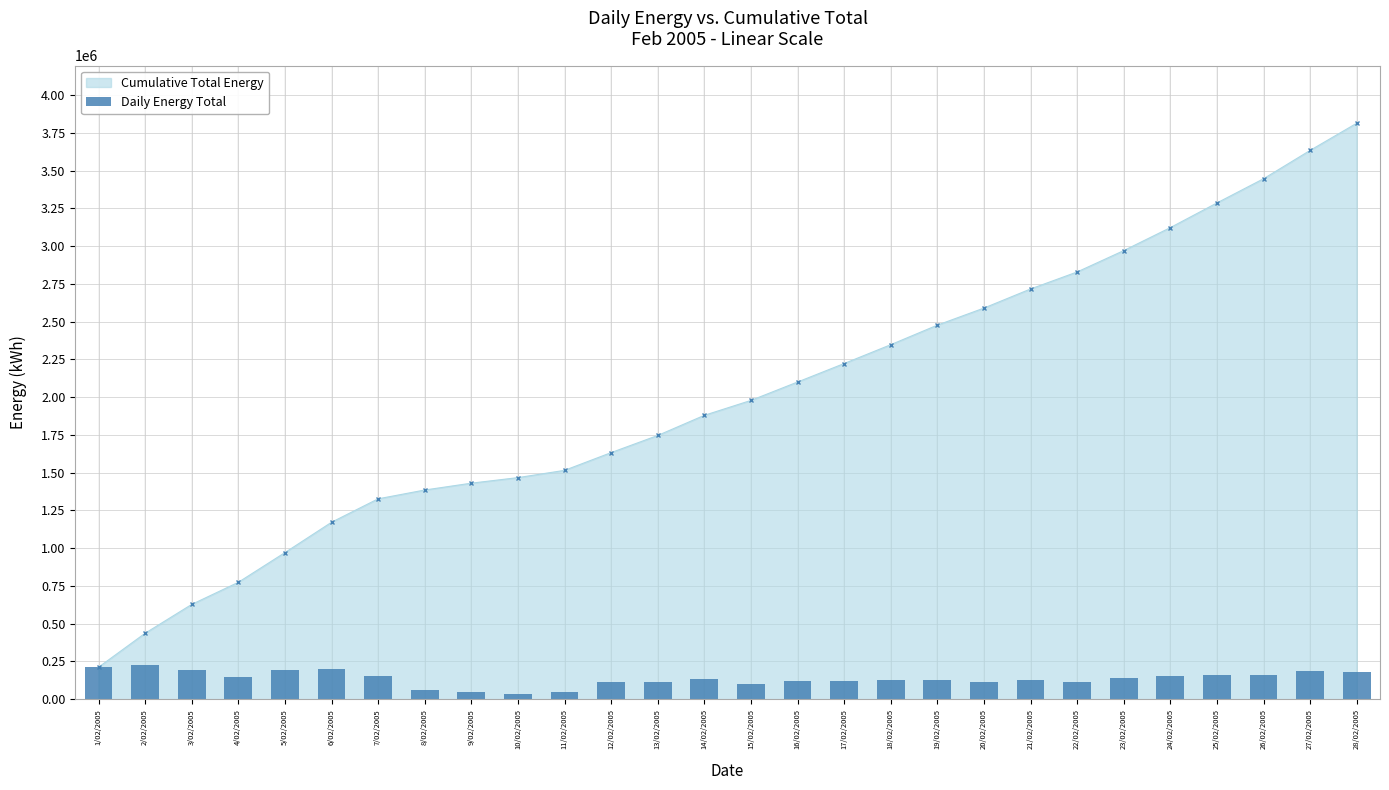

Is it true that the value at 12/02/2005 is 117437?

True